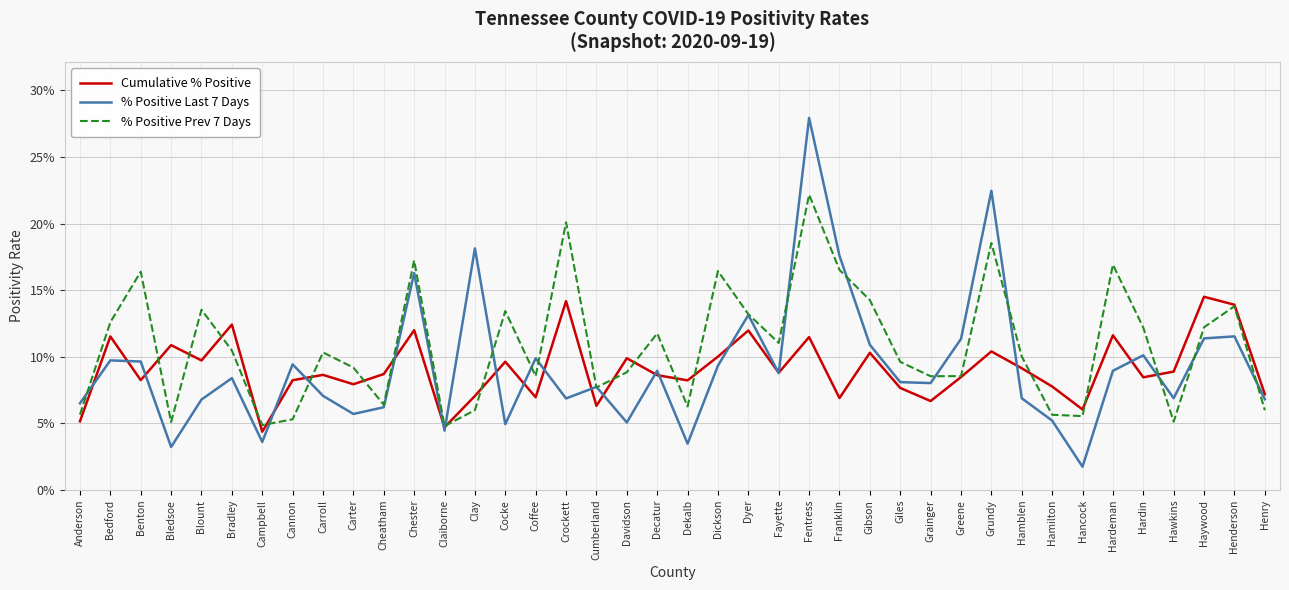

Is this an area chart (filled region under the line)?

No